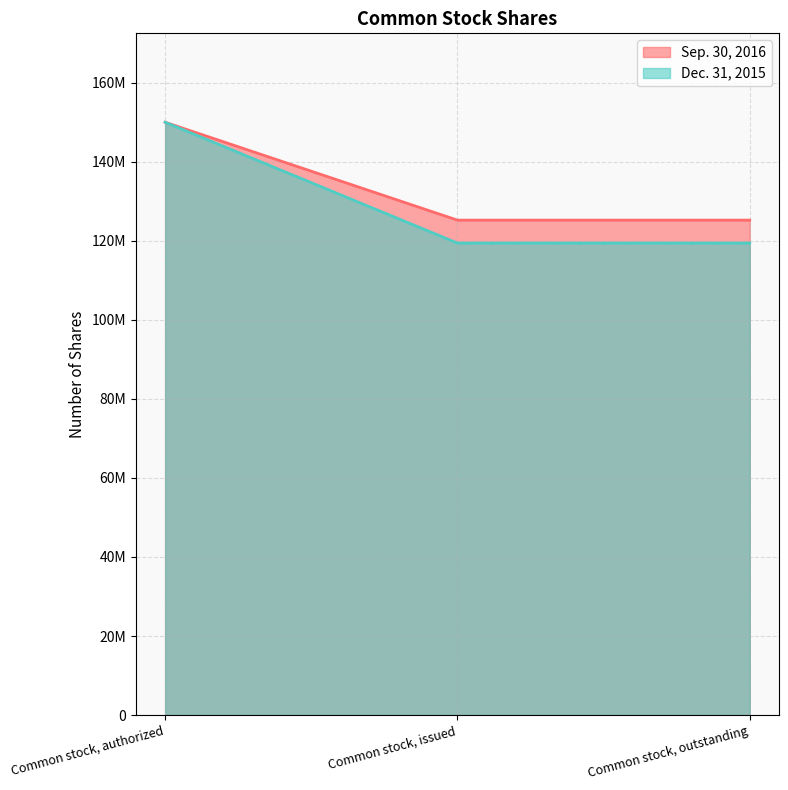

Which category has the lowest value across all series?

Common stock, issued